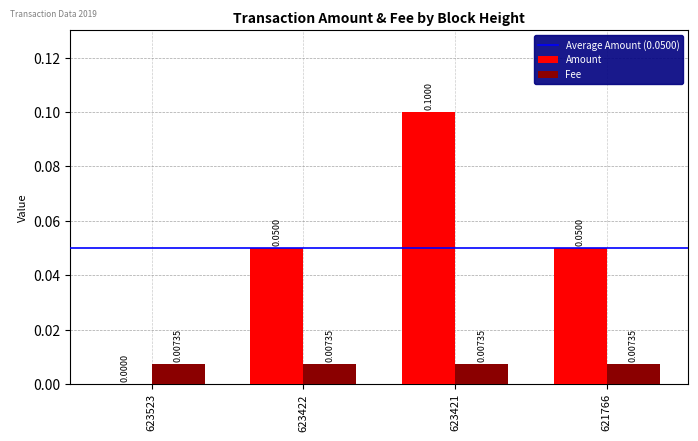

At which category is the sum across all series the highest?

623421